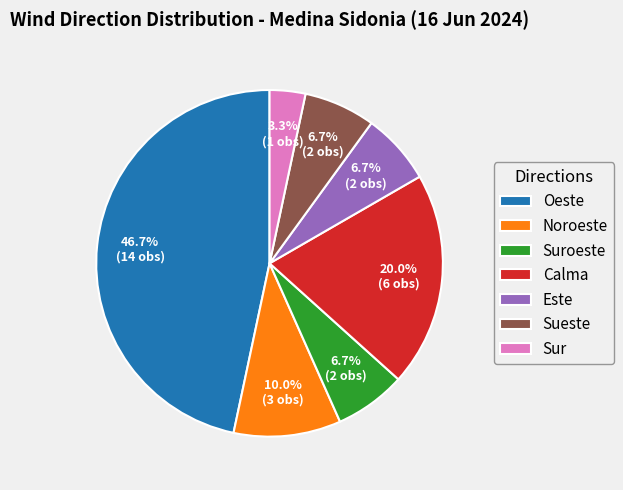

To the nearest percent, what is the average slice percentage?

14%